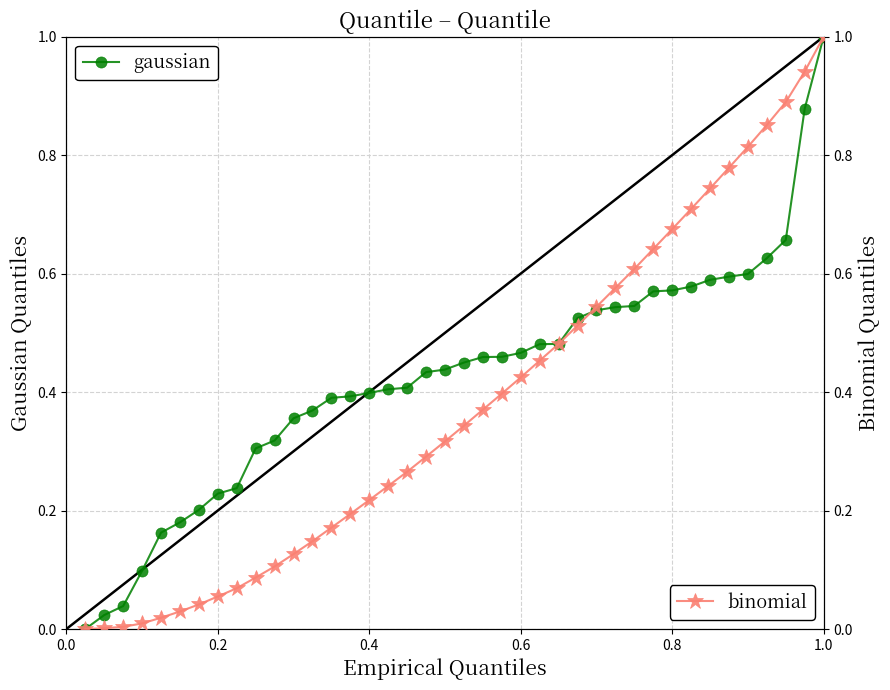

What is the maximum value for gaussian?

1.0